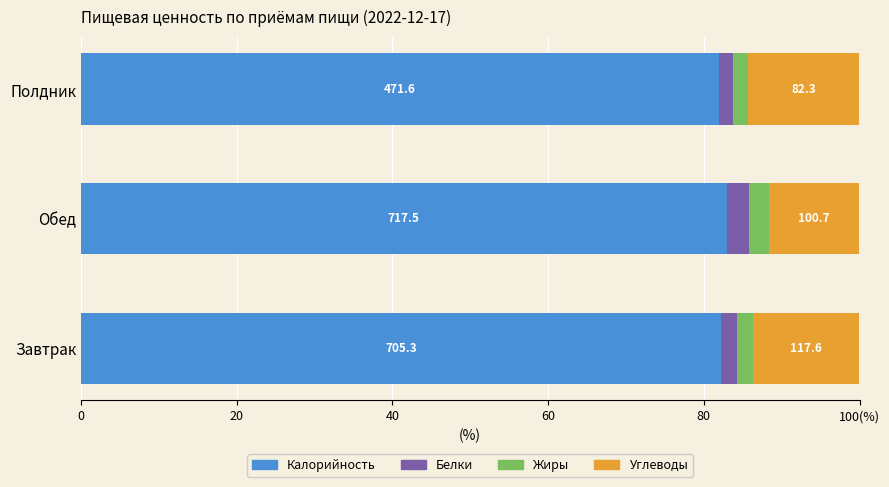

What is the sum of all Белки values?

6.6